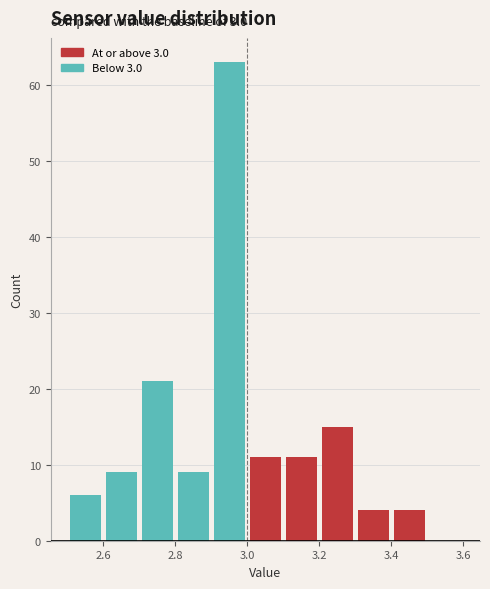

Which range on the x-axis has the tallest bar?

2.9 to 3.0